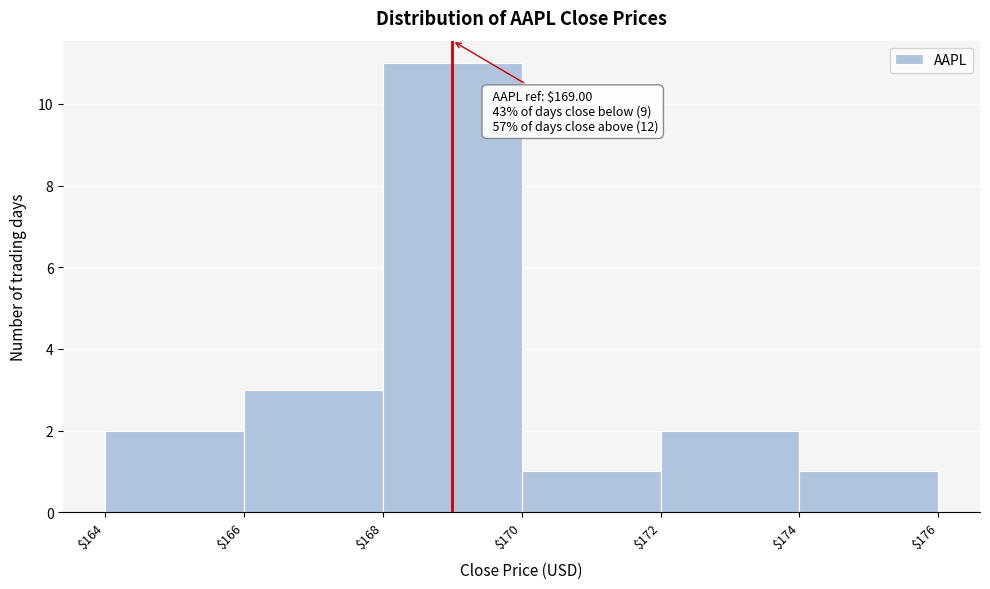

Which range on the x-axis has the tallest bar?

$168 to $170